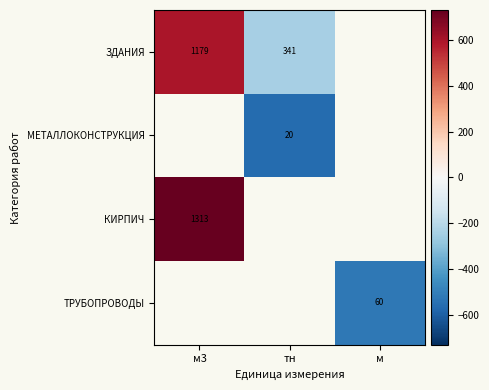

What is the maximum value shown in the chart?

730.3